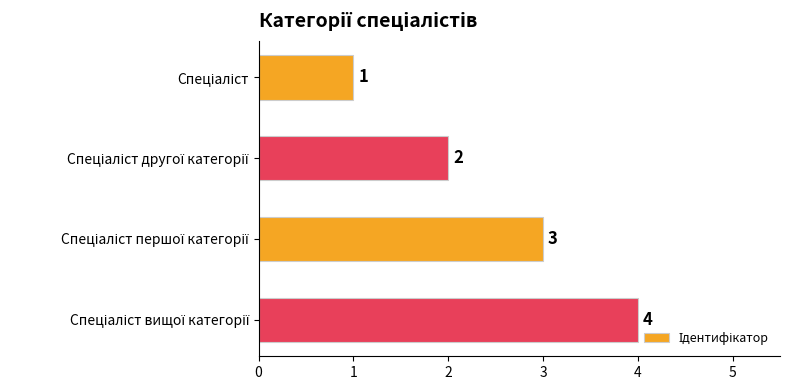

How many data points are less than 3?

2